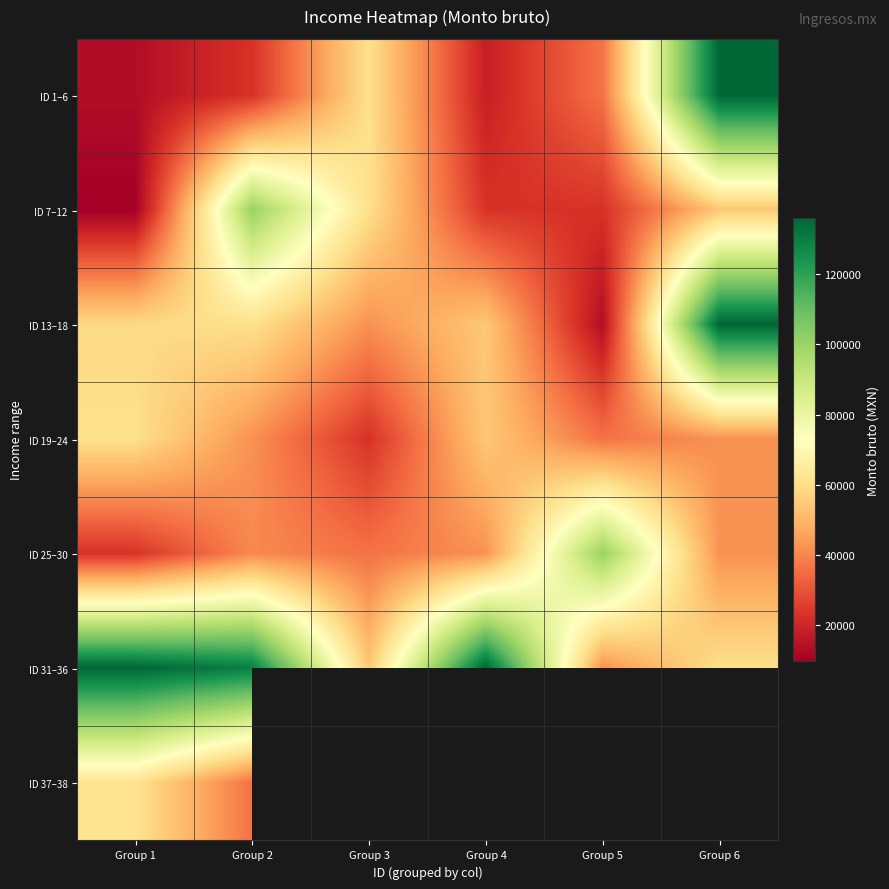

What is the sum of the ID 25–30 values at Group 5 and Group 6?

143047.0